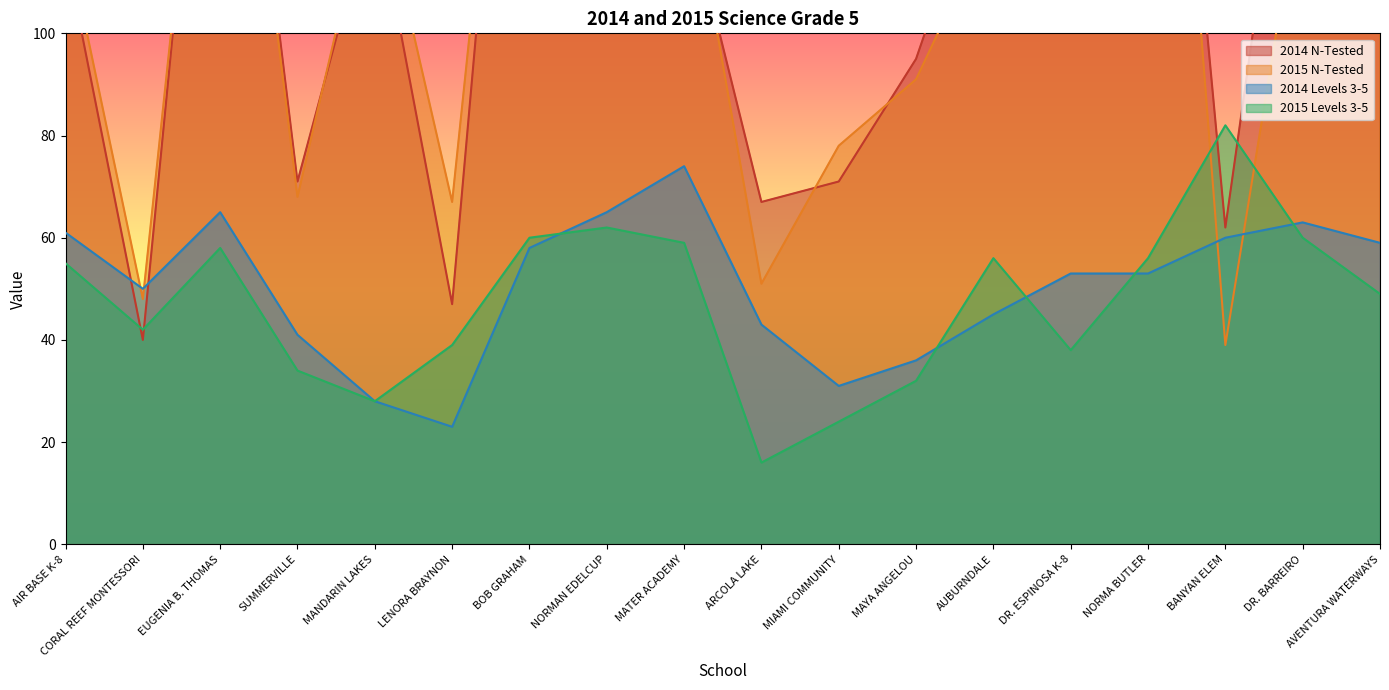

Which series has the largest range (max minus min)?

2015 N-Tested